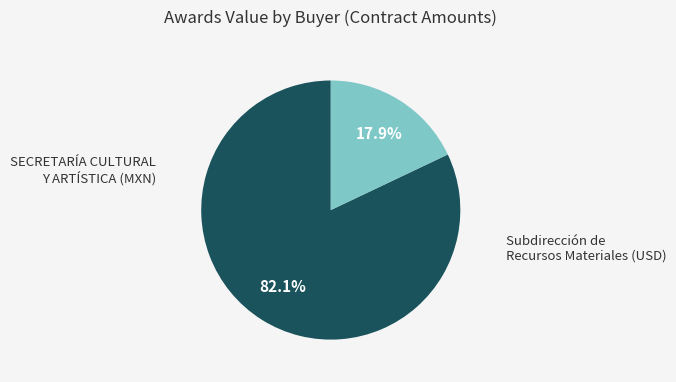

Does any single category account for the majority?

Yes